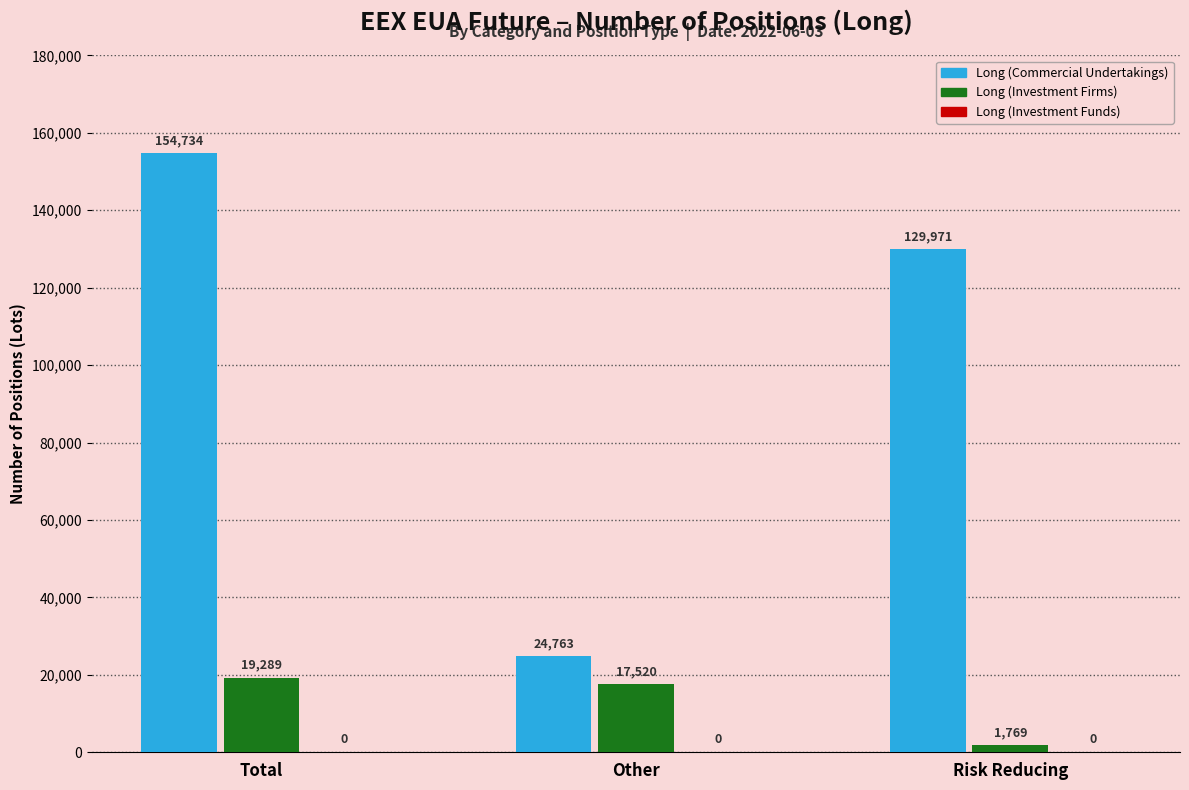

Which series has the largest total across all categories?

Long (Commercial Undertakings)